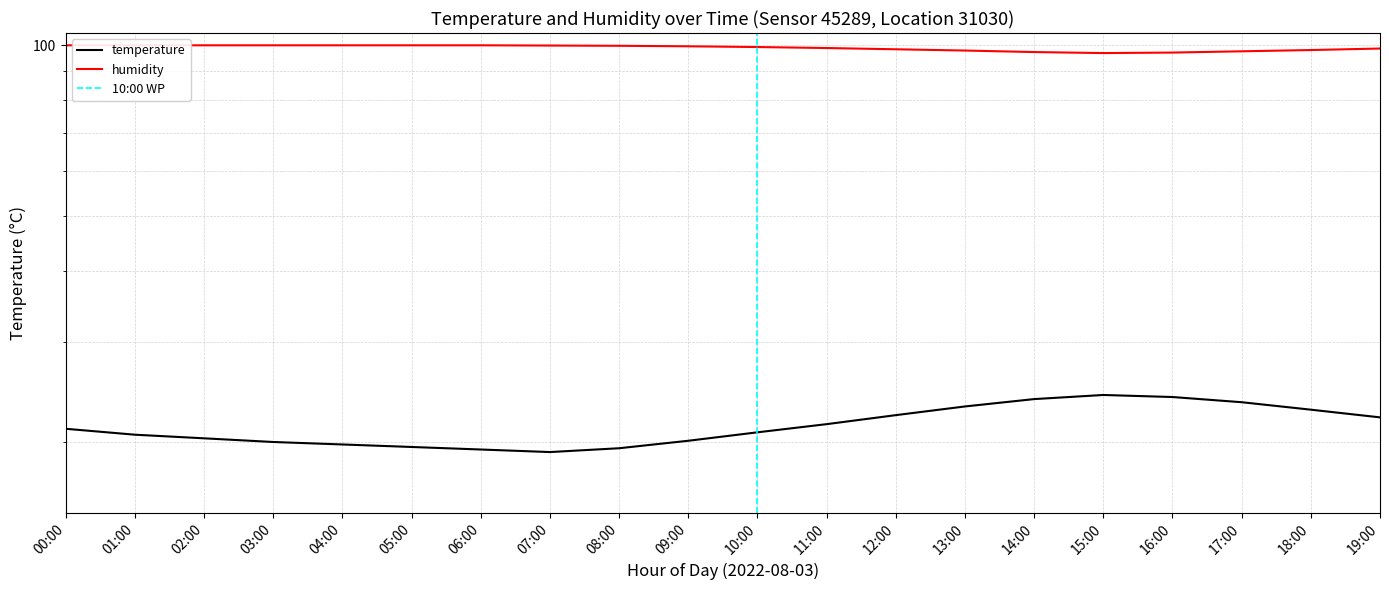

At which category does the chart reach its peak across all series?

00:00